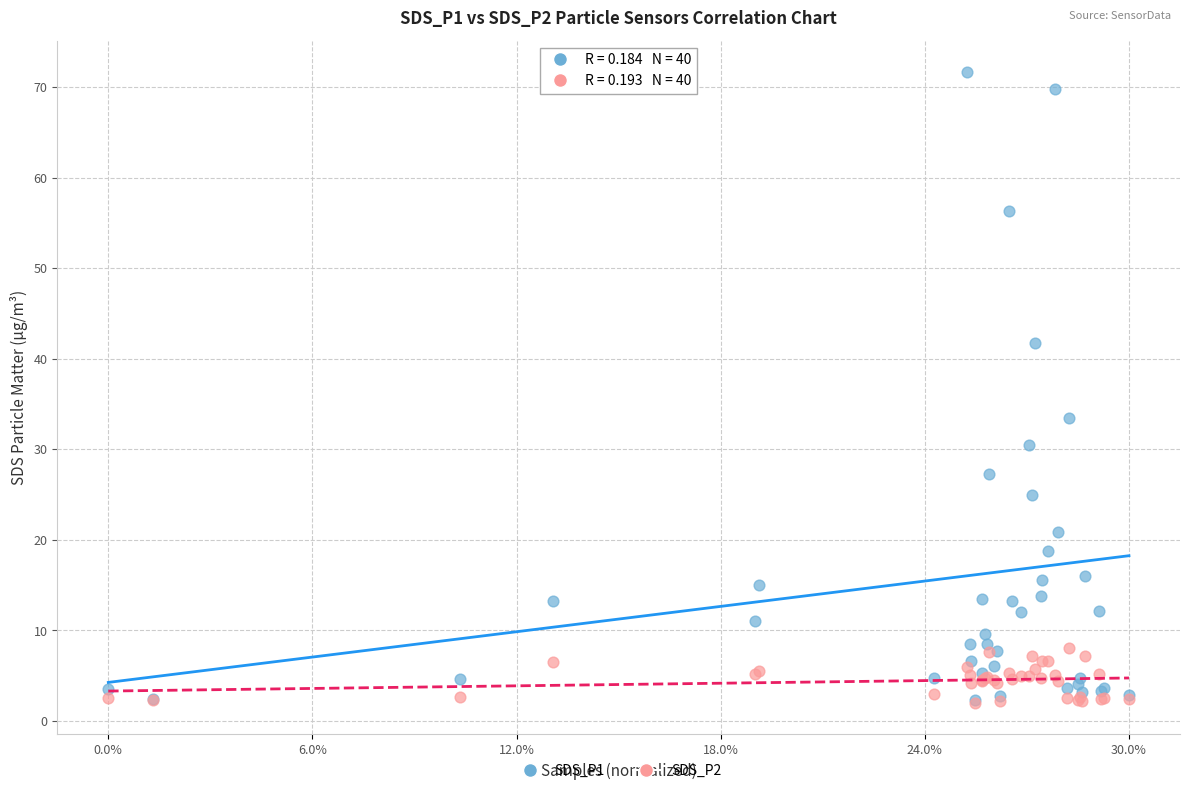

Which series has the largest Y range (max minus min)?

SDS_P1